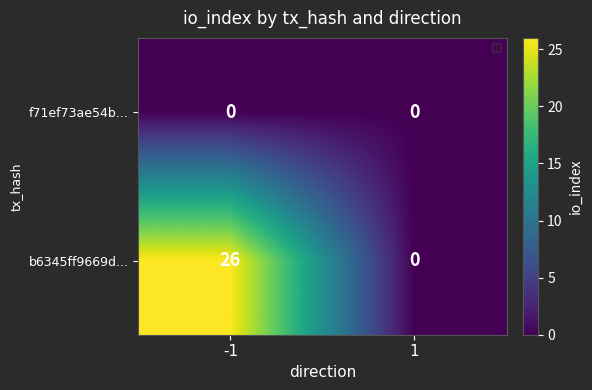

What is the sum of all b6345ff9669d... values?

26